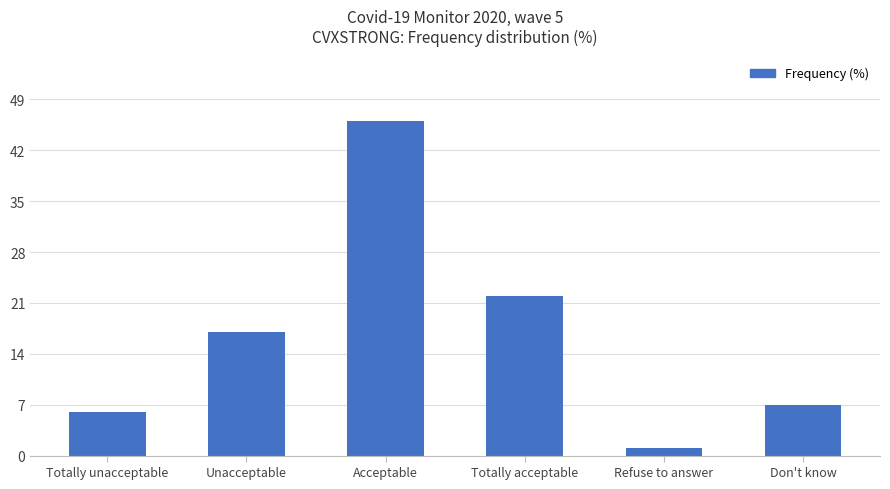

What is the change in value from Totally unacceptable to Refuse to answer?

-5